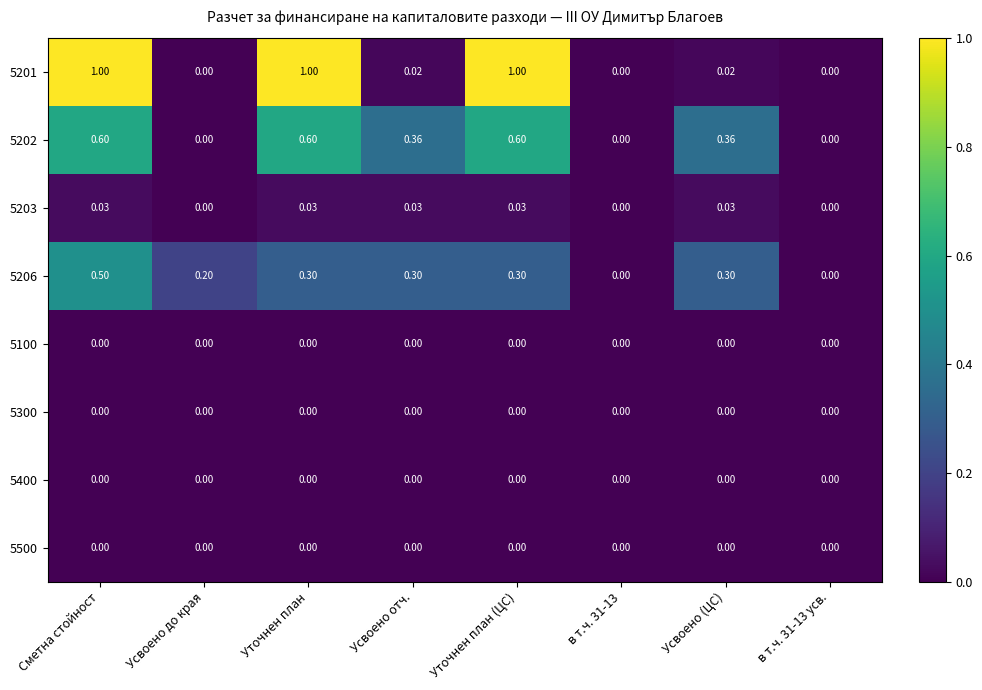

At which category is the sum across all series the highest?

Сметна стойност